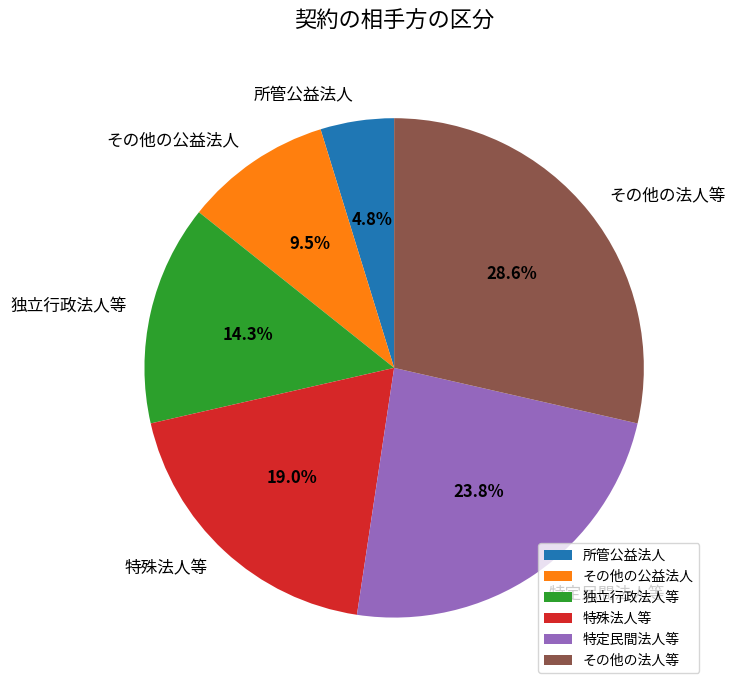

Count the number of slices in the pie.

6